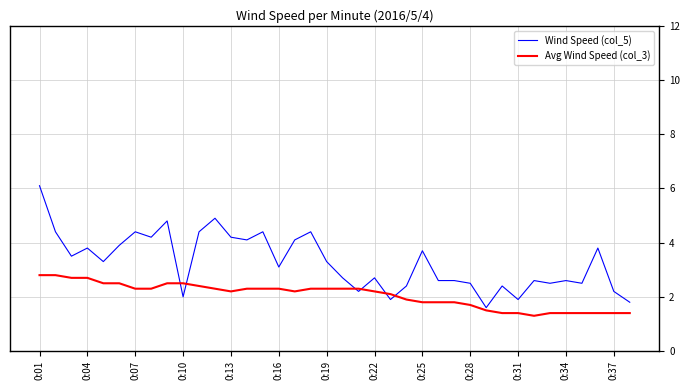

What is the difference between the maximum and second lowest values in the Wind Speed (col_5) series?

4.3